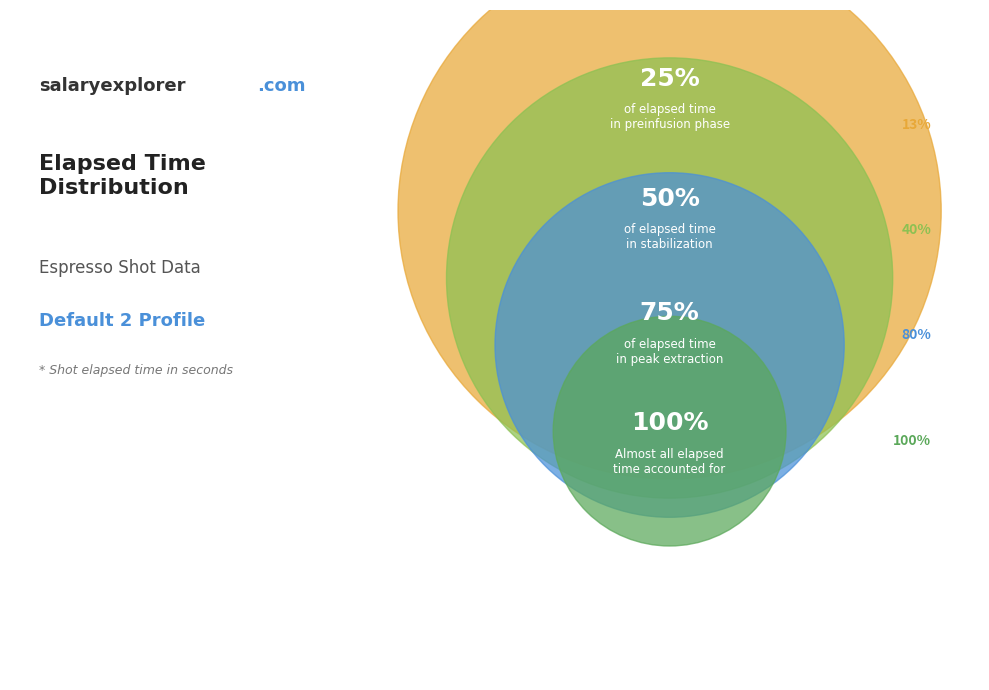

To the nearest percent, what is the difference between the 0.449 and 0.862 slice percentages?

4%